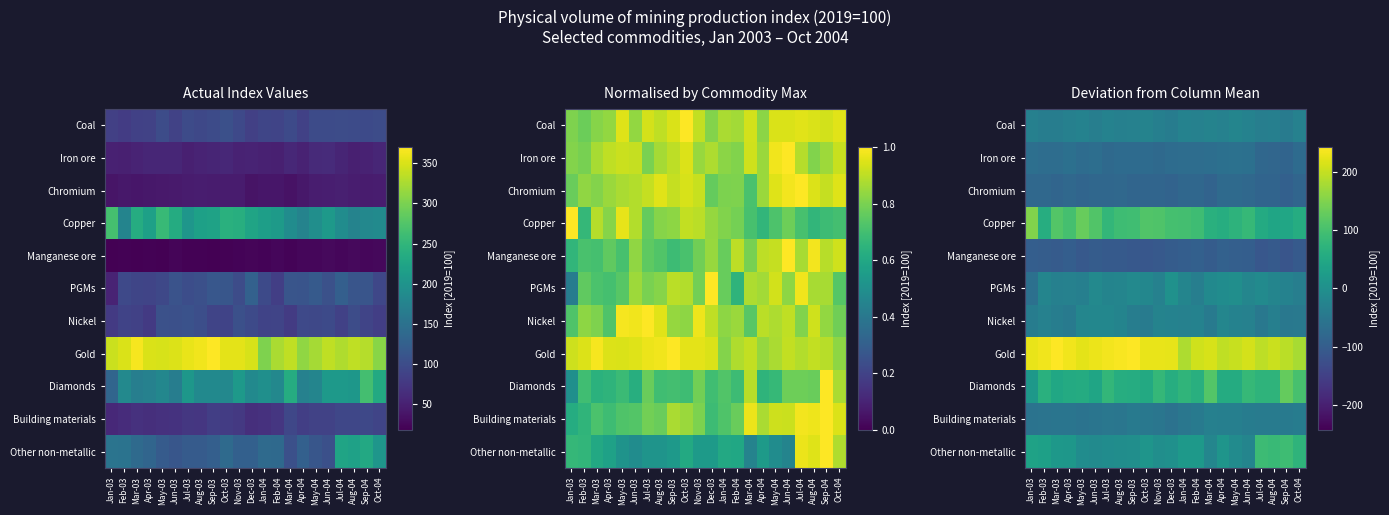

List the series in order of their peak value, lowest first.

Manganese ore, Chromium, Iron ore, Building materials, Coal, Nickel, PGMs, Other non-metallic, Diamonds, Copper, Gold